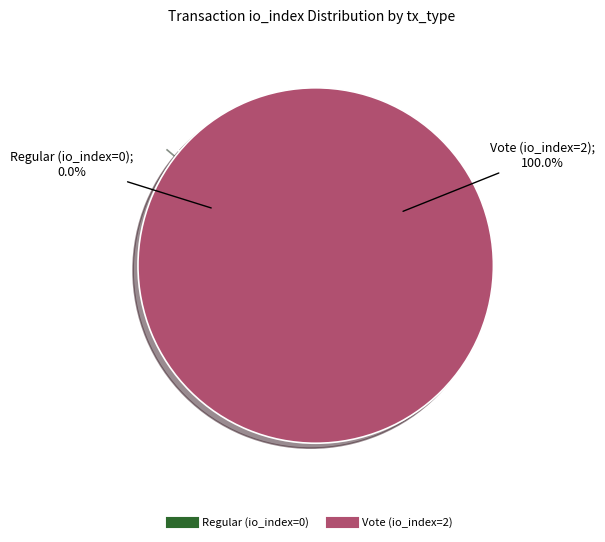

To the nearest percent, what percentage of the pie is Vote (io_index=2)?

100%